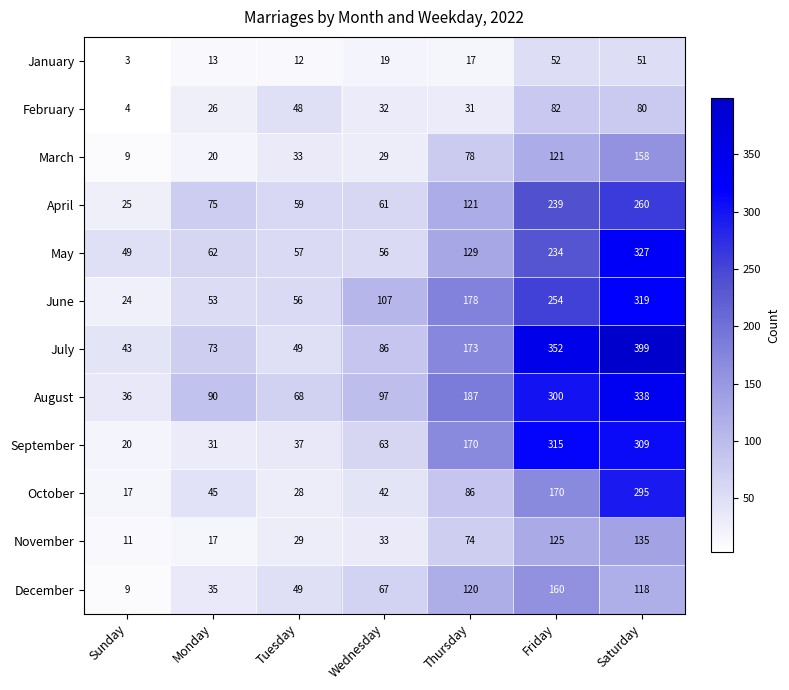

What is the spread (max minus min) of values at Sunday?

46